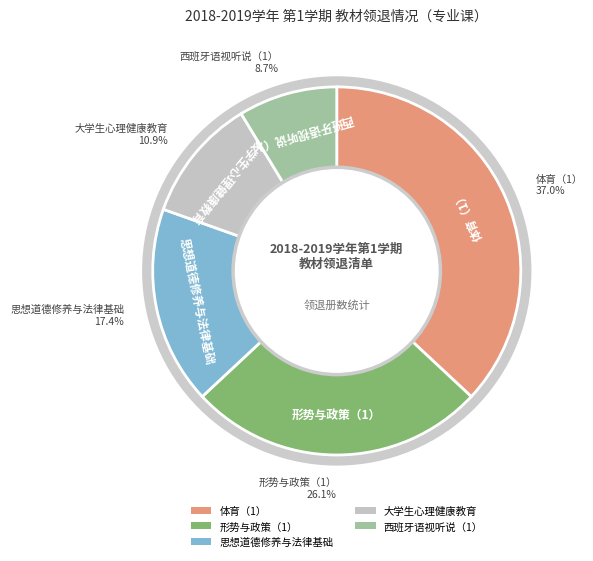

What is the largest slice in the pie chart?

体育（1）